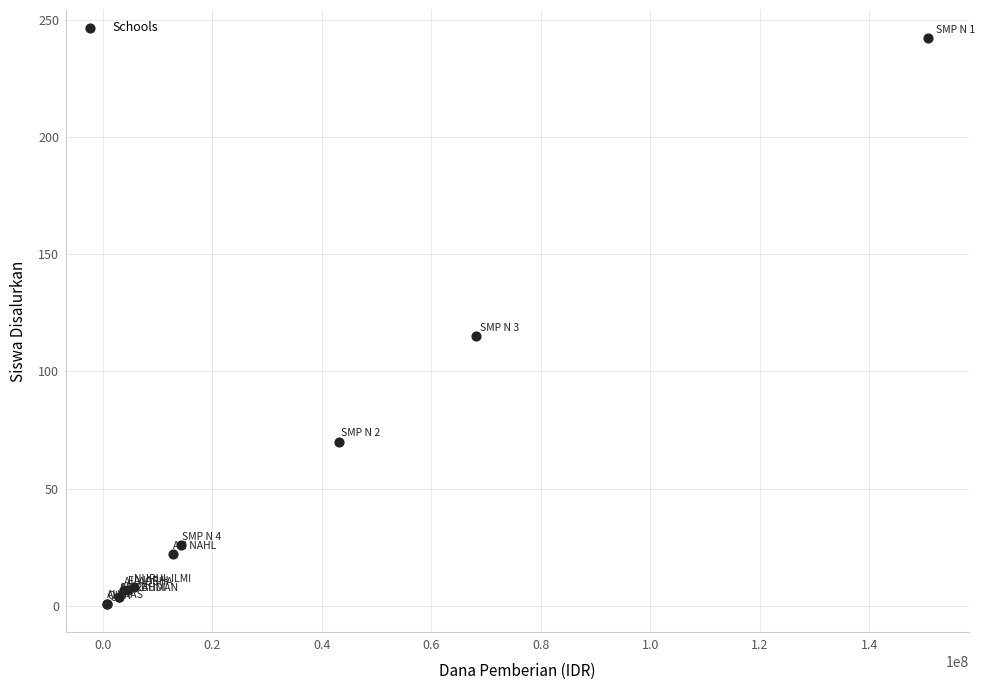

What Y value in the scatter plot is closest to 121?

115